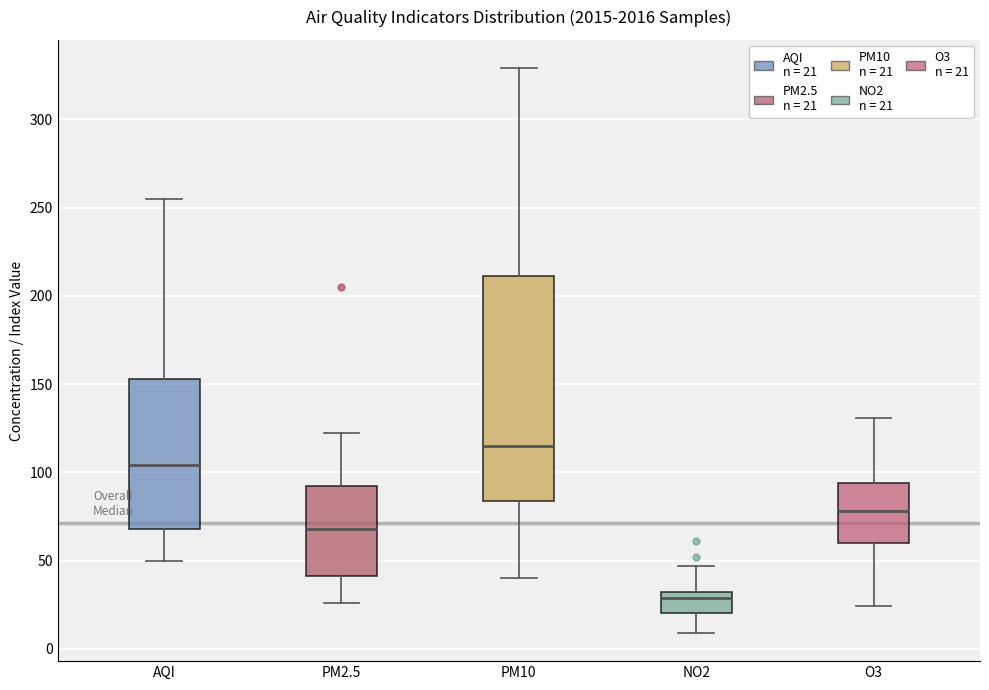

Reading left to right, read every box against the y-axis: the position of its median line, the range the box covers, and the ends of its whiskers. The values are not printed on the chart, so give them approximately, as read against the axis.

AQI: median 105, box 70 to 155, whiskers 50 to 255
PM2.5: median 70, box 40 to 90, whiskers 25 to 120
PM10: median 115, box 85 to 210, whiskers 40 to 330
NO2: median 30 (just below the box's upper edge), box 20 to 30, whiskers 10 to 45
O3: median 80, box 60 to 95, whiskers 25 to 130